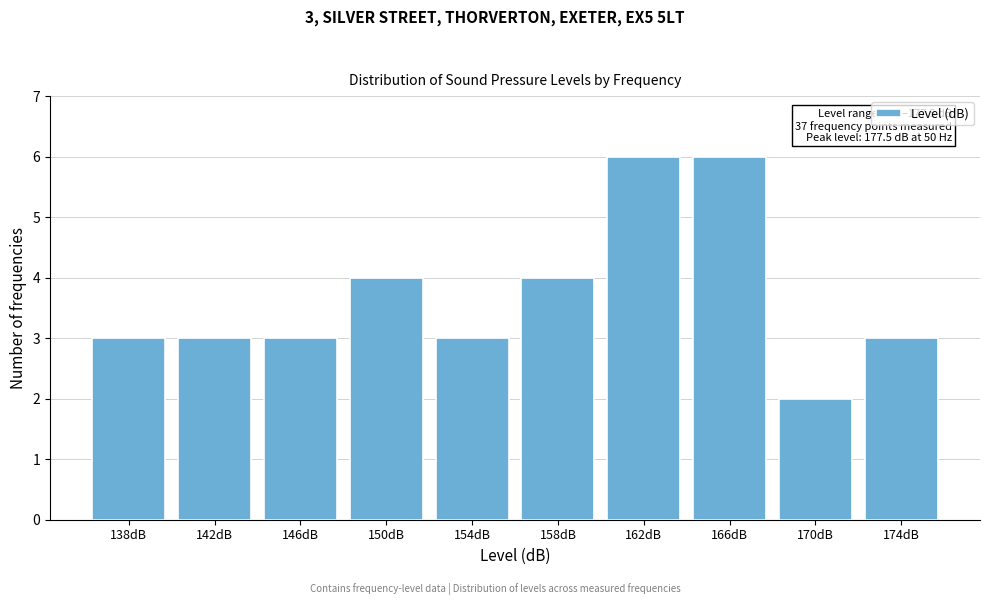

Reading right to left, transcribe all the data shown in this chart.

3	2	6	6	4	3	4	3	3	3